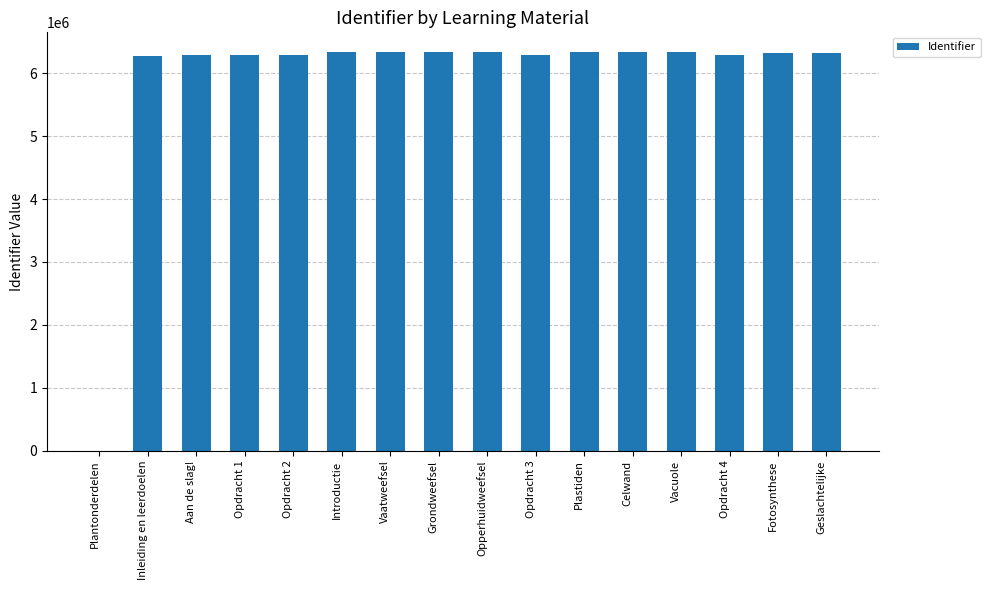

What is the approximate value at Inleiding en leerdoelen?

6279673